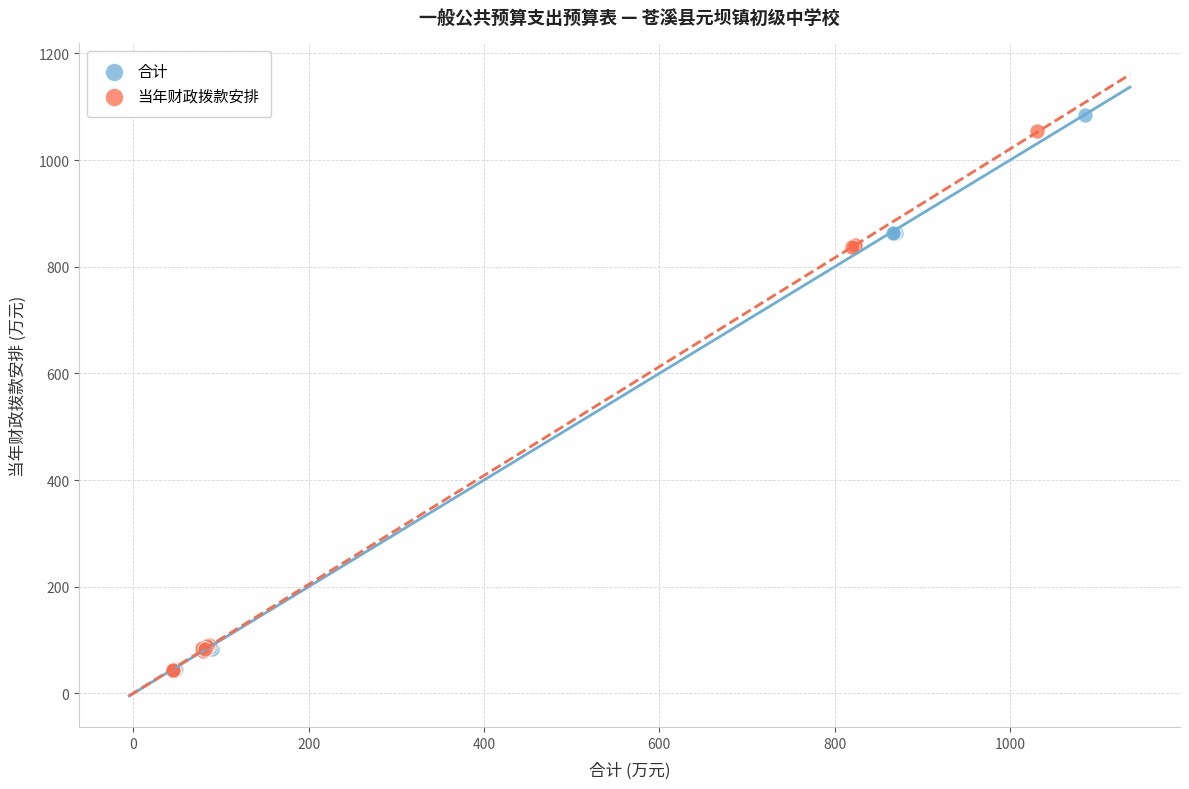

Which series has the widest spread of Y values?

合计